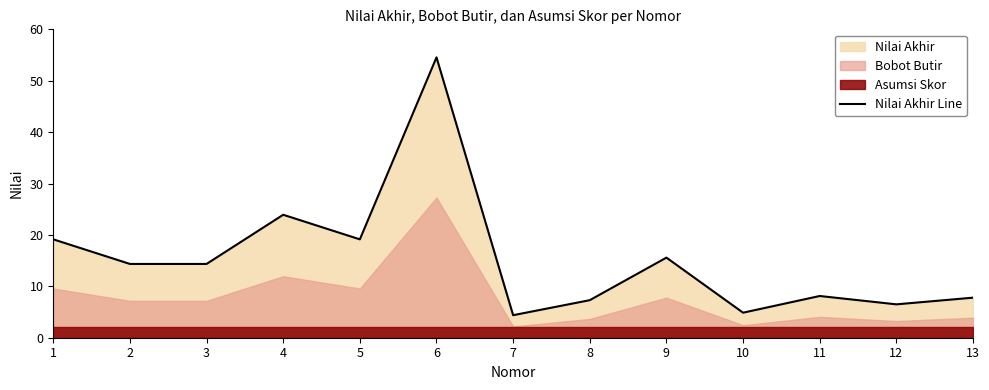

What is the change in value from 6 to 13?

-46.8